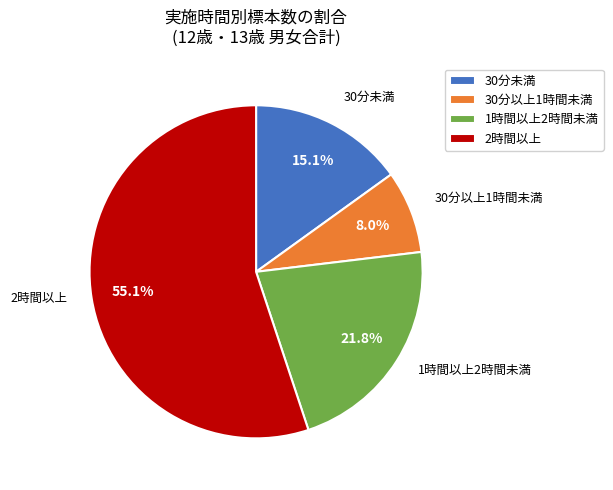

Which category has the smallest portion of the pie?

30分以上1時間未満